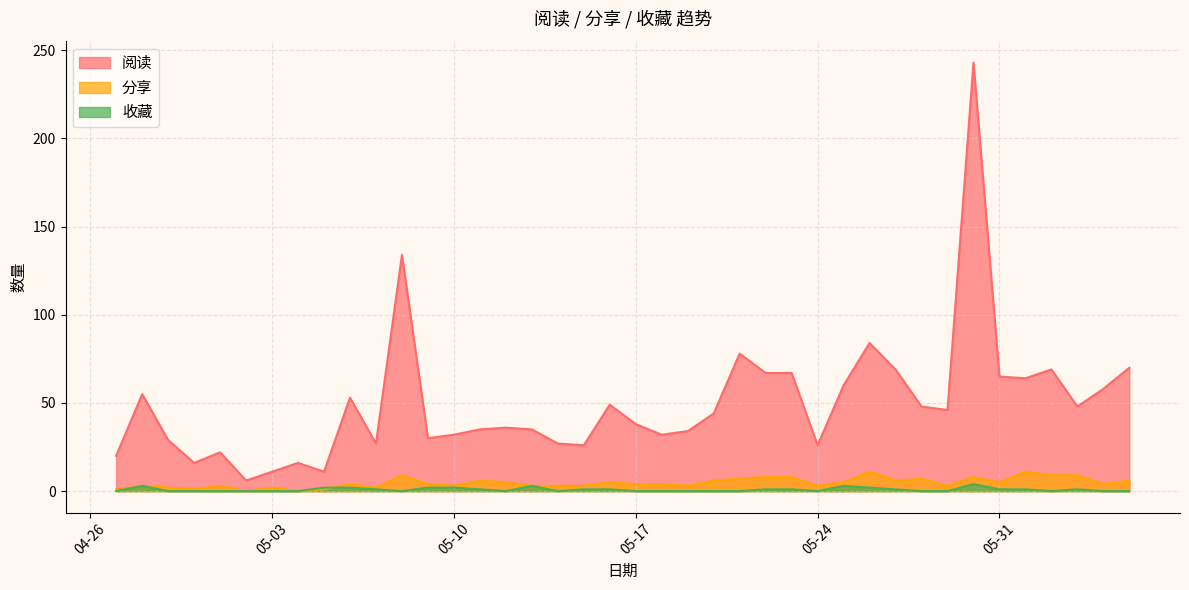

What are all the series names shown in the legend?

阅读, 分享, 收藏